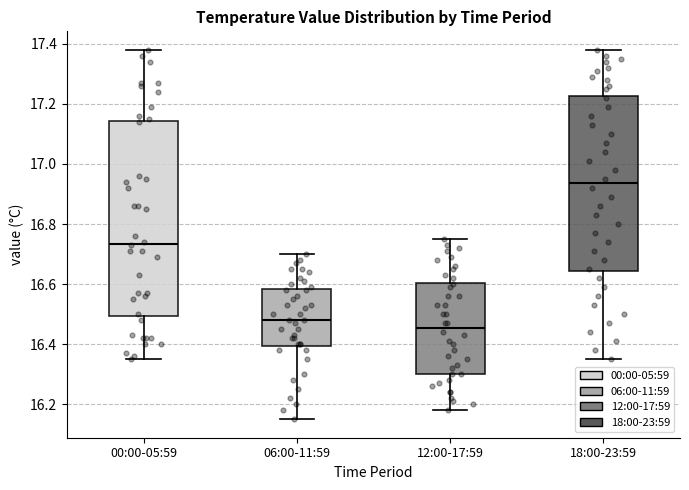

Which box is the tallest, from its lower edge to its upper edge?

00:00-05:59